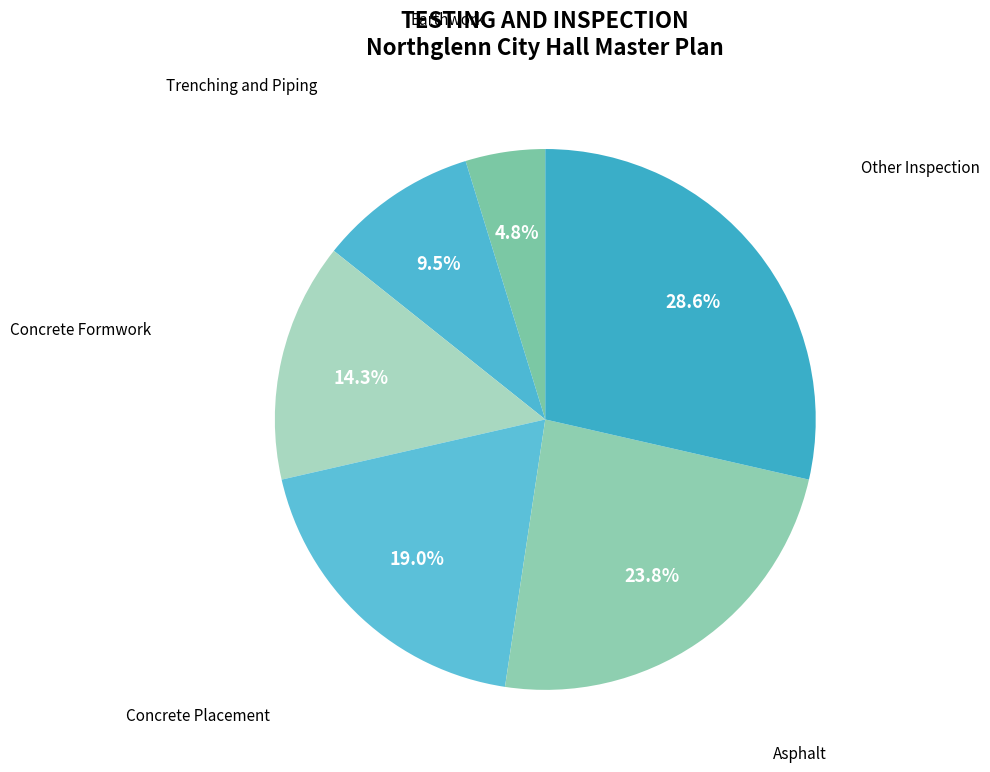

To the nearest percent, what portion does Earthwork represent?

5%